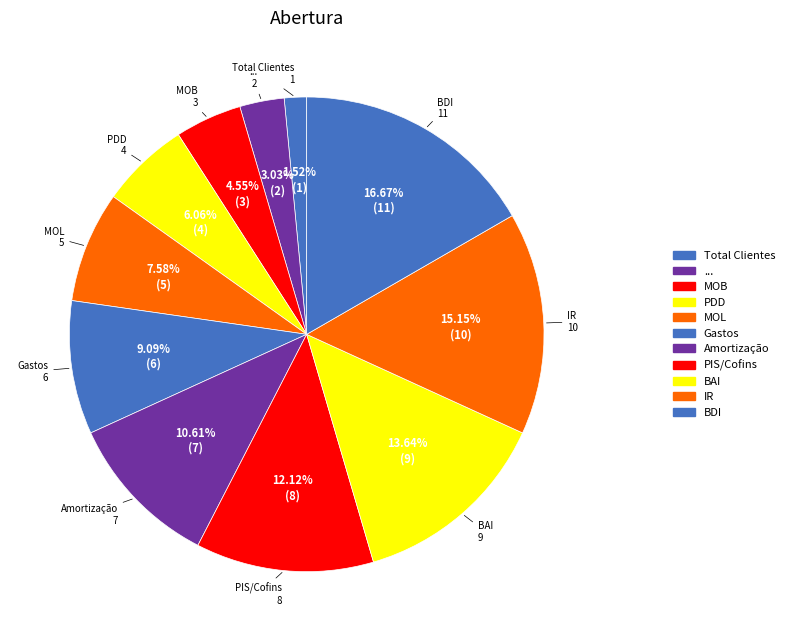

How many slices are in this pie chart?

11